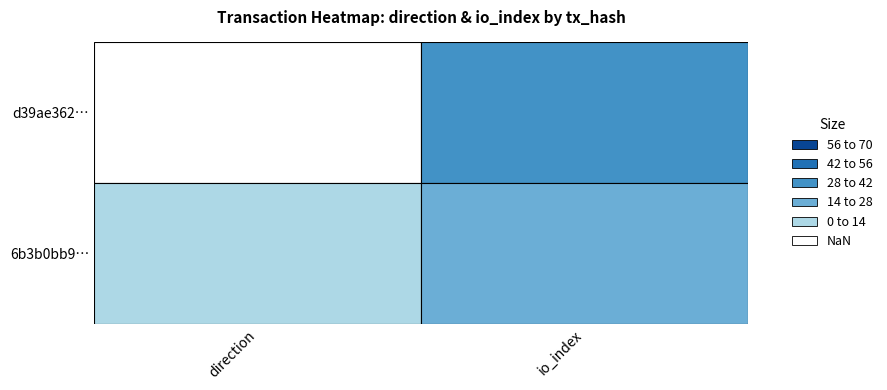

Rank the series by their maximum value, from highest to lowest.

d39ae362f619898c8ae7ca4028f3f831812f308, 6b3b0bb988b6de920998665e0bb117b836ef0a3